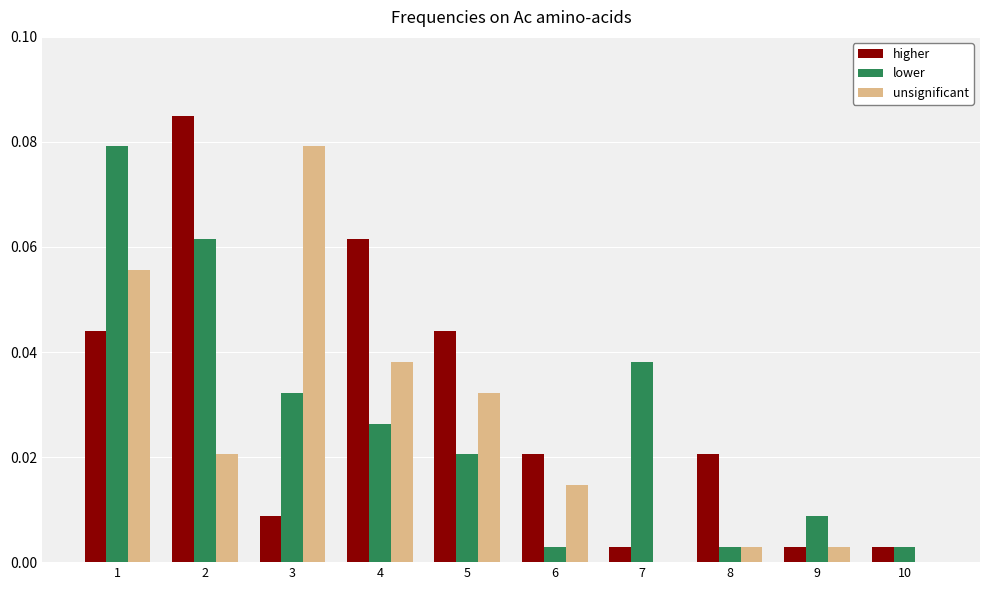

Which series changed the most between 8 and 10?

higher